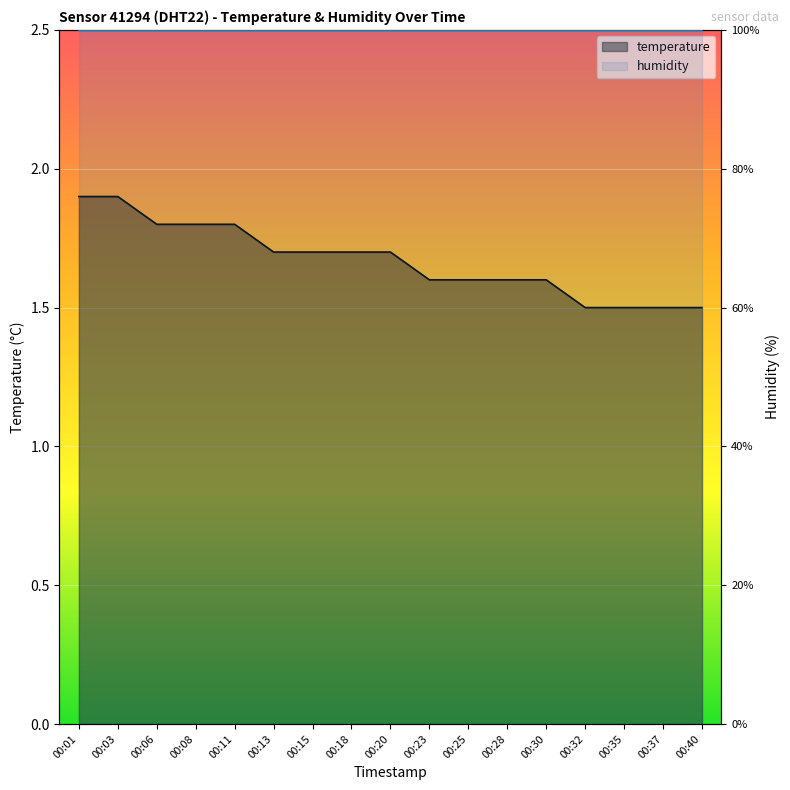

What is the difference between the second highest and minimum values in the temperature series?

0.4